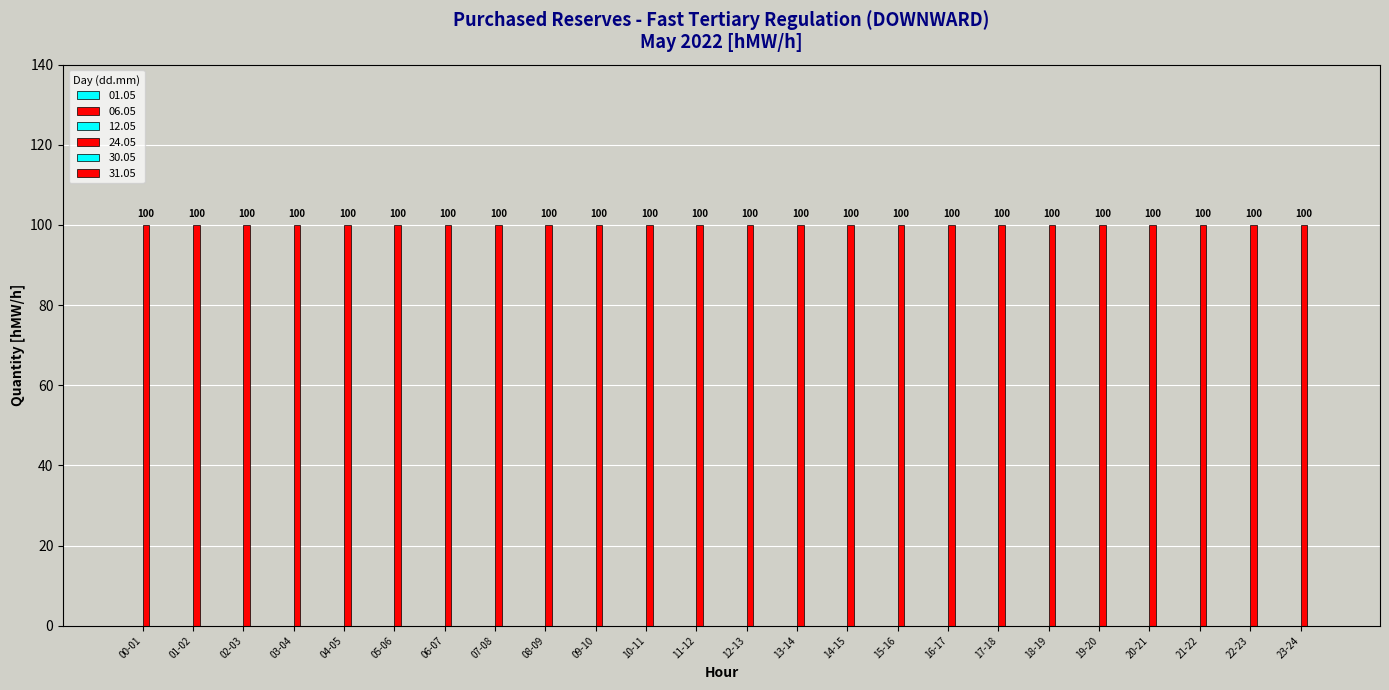

At which label does 30.05 reach its minimum?

00-01